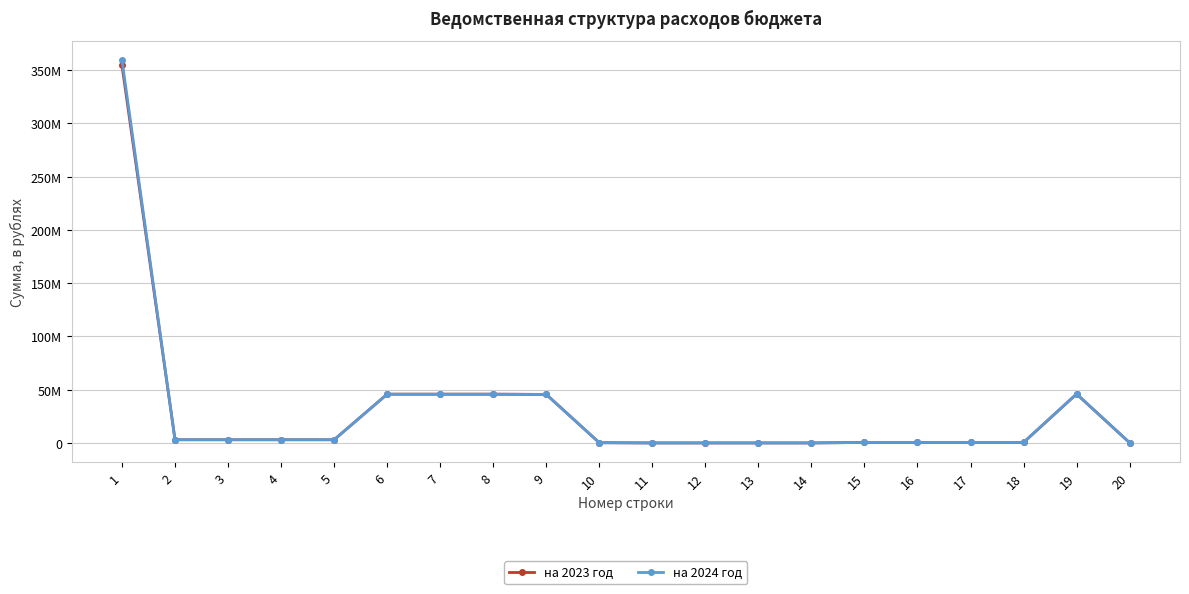

What is the average value of the на 2023 год series?

29878527